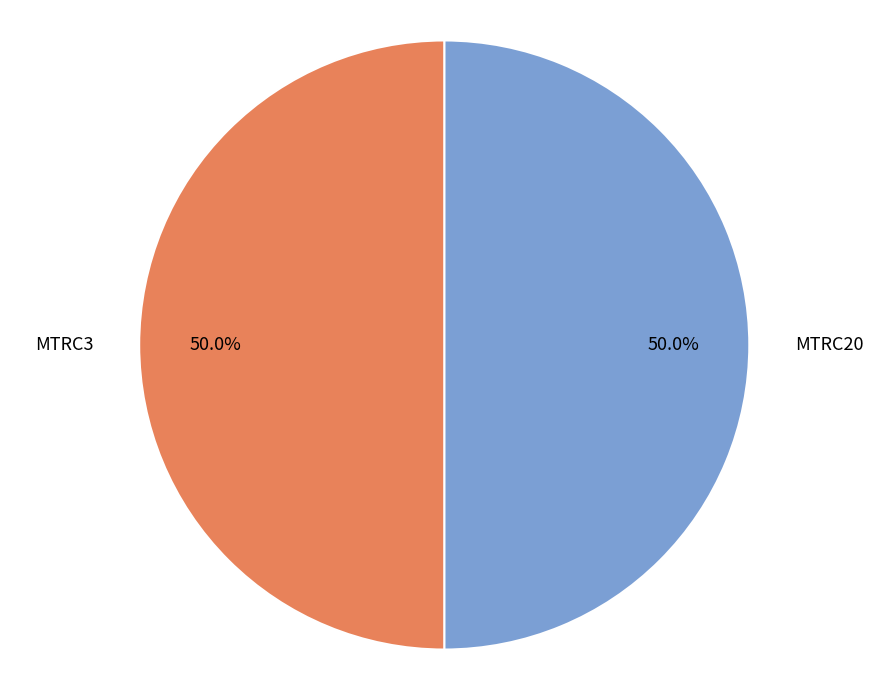

How many slices are in this pie chart?

2